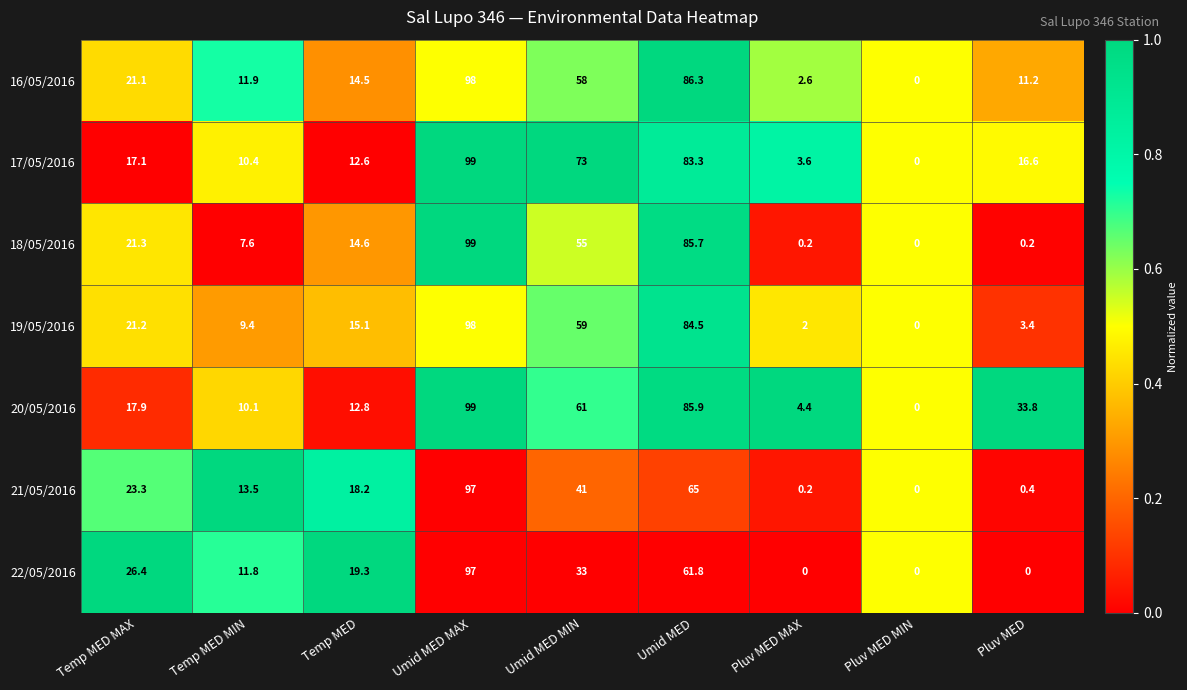

At which label is 19/05/2016 closest to 49?

Umid MED MIN